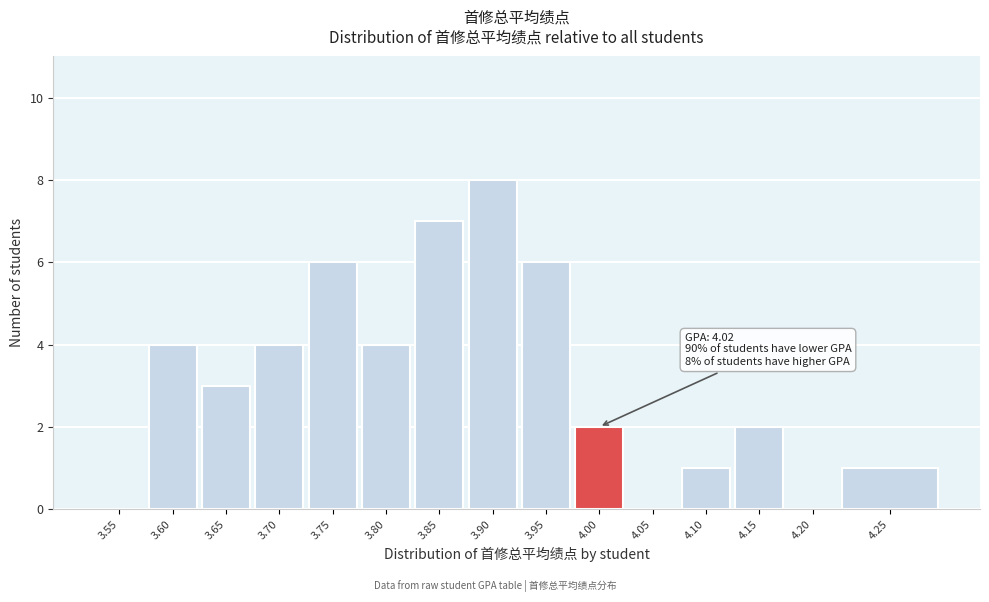

Reading left to right, what are all the values shown in this chart?

3.55=0	3.60=4	3.65=3	3.70=4	3.75=6	3.80=4	3.85=7	3.90=8	3.95=6	4.00=2	4.05=0	4.10=1	4.15=2	4.20=0	4.25=1